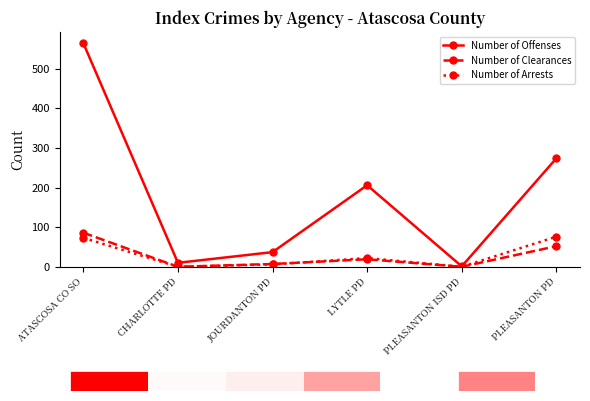

The Number of Arrests series shows 0 at CHARLOTTE PD. True or false?

True